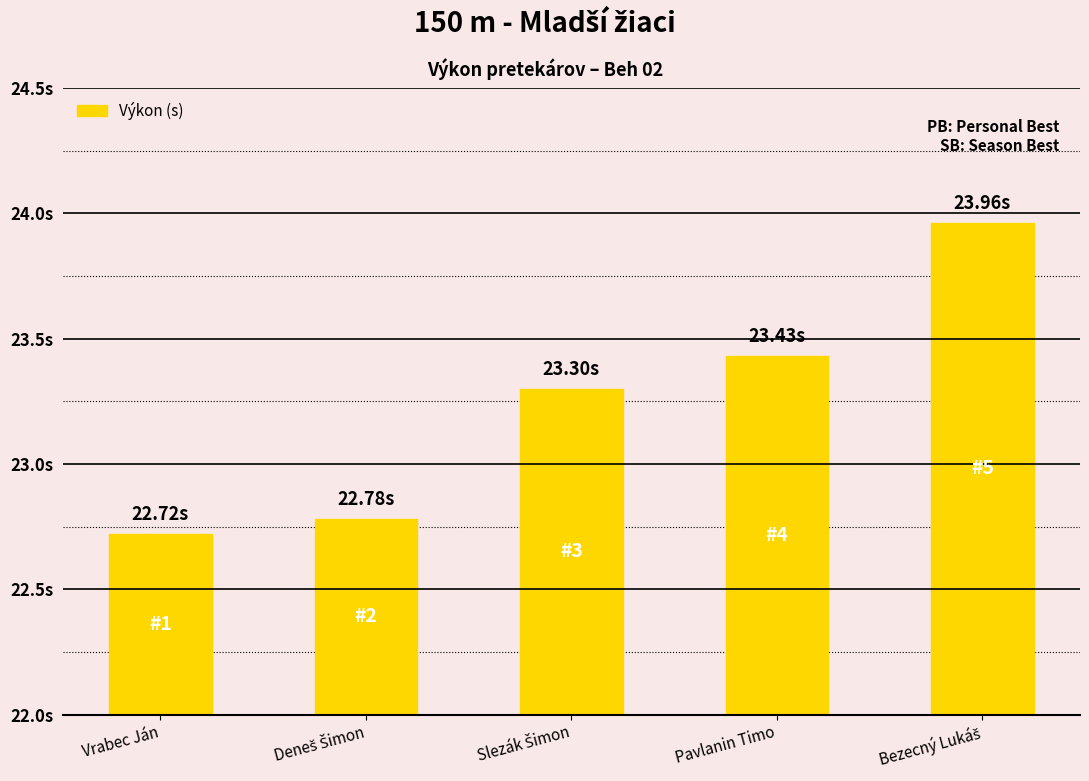

What is the ratio of the value at Deneš Šimon to the value at Bezecný Lukáš?

1.0